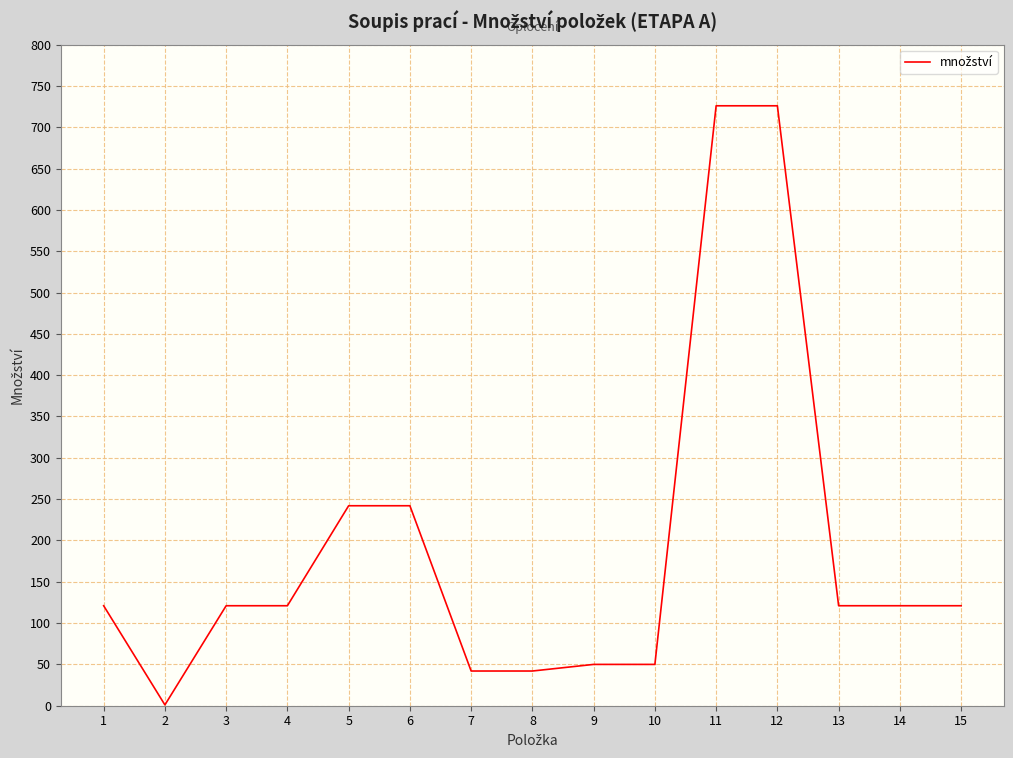

The chart shows a value of 242 at 5. True or false?

True